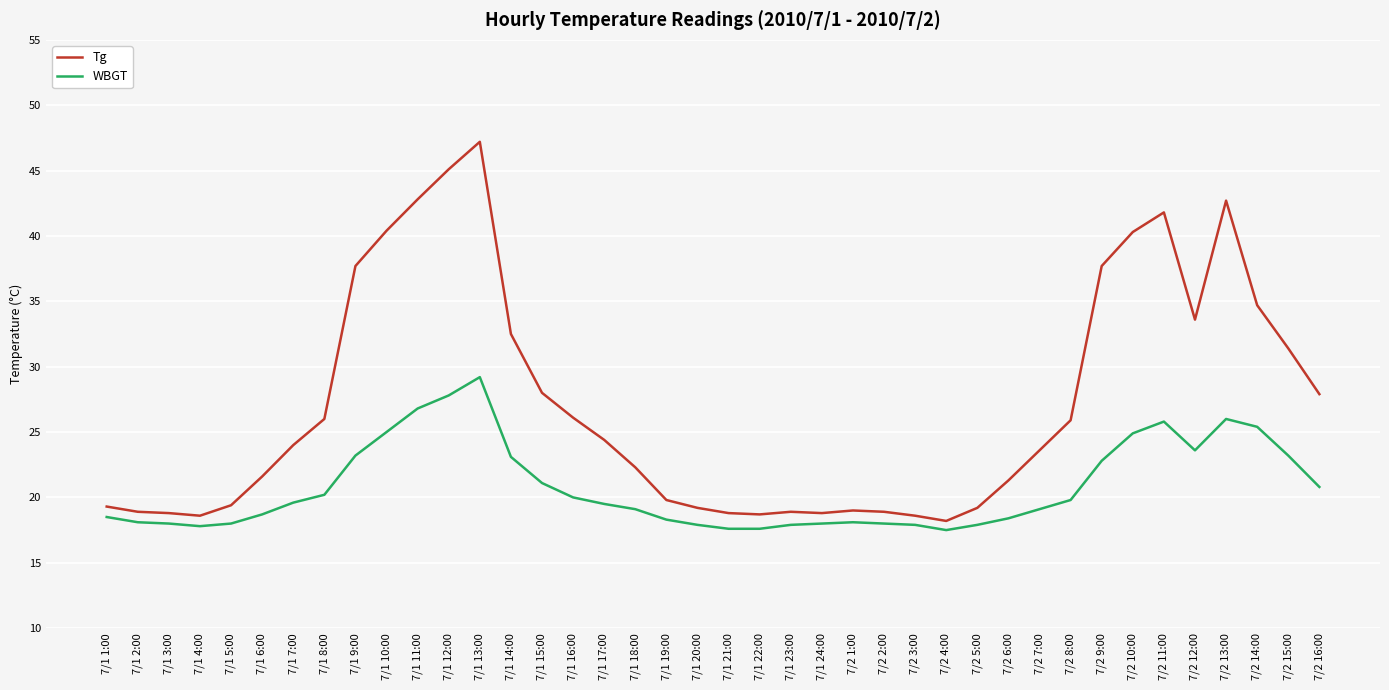

At which category is the sum across all series the highest?

7/1 13:00